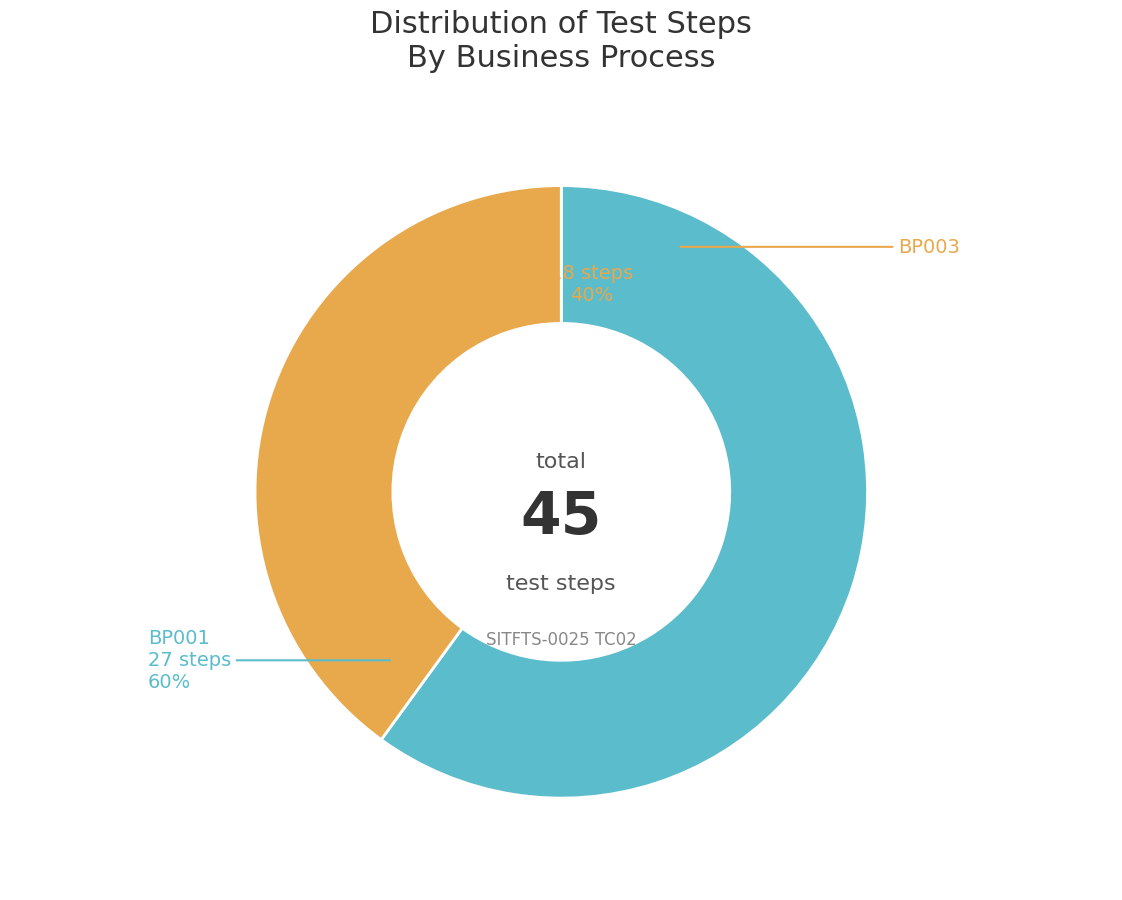

How many slices are in this pie chart?

2